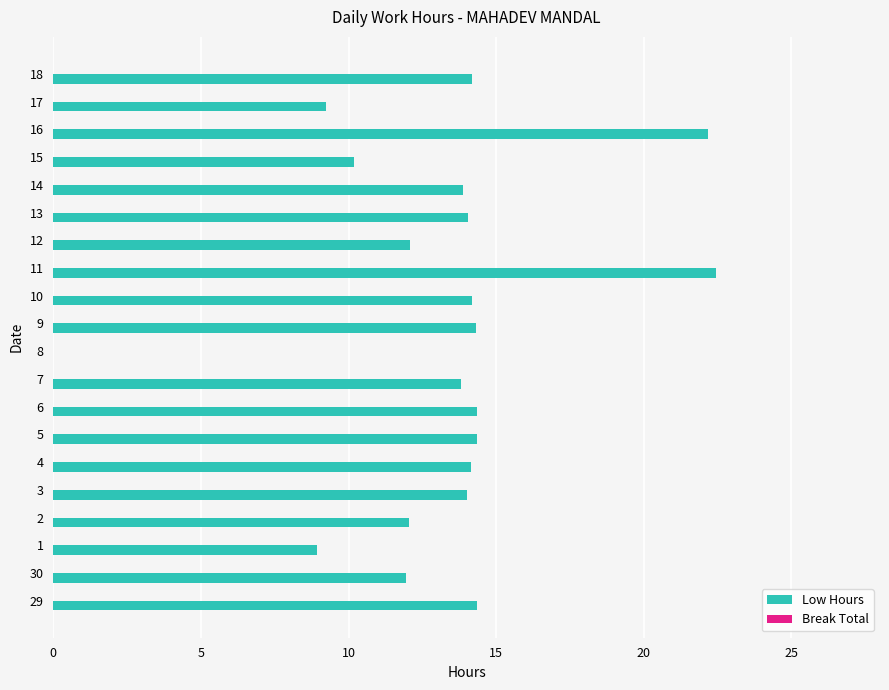

What is the sum of the values at 5 and 29?

28.7